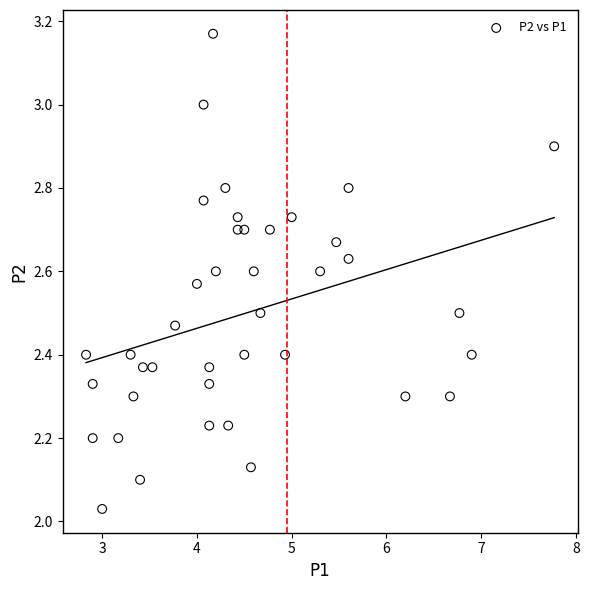

What is the range of X values (max minus min)?

4.9